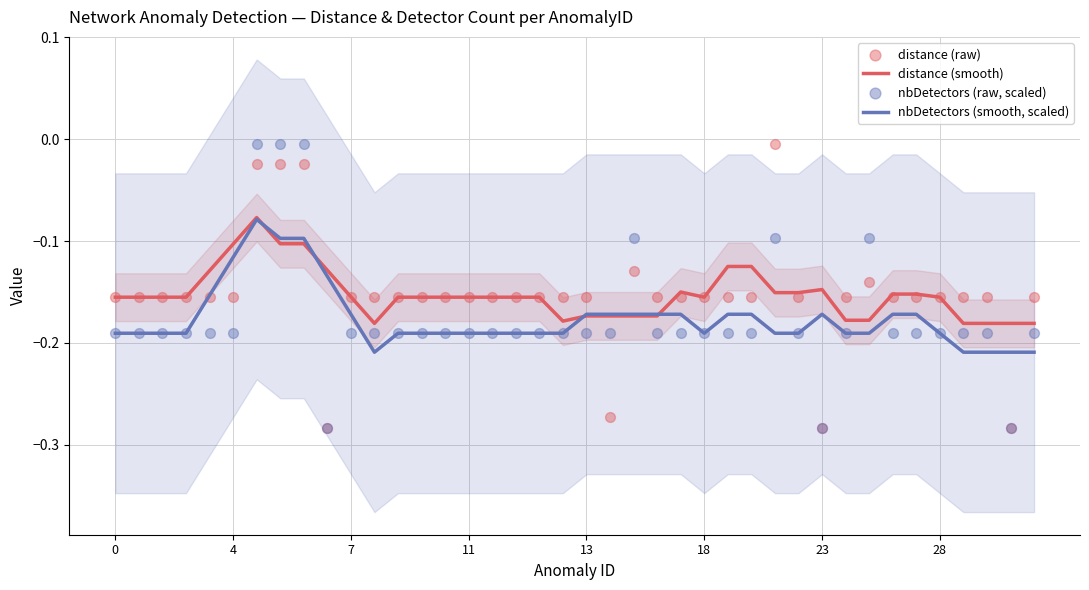

What are all the series names shown in the legend?

distance (smooth), nbDetectors (smooth, scaled), distance (raw), nbDetectors (raw, scaled)